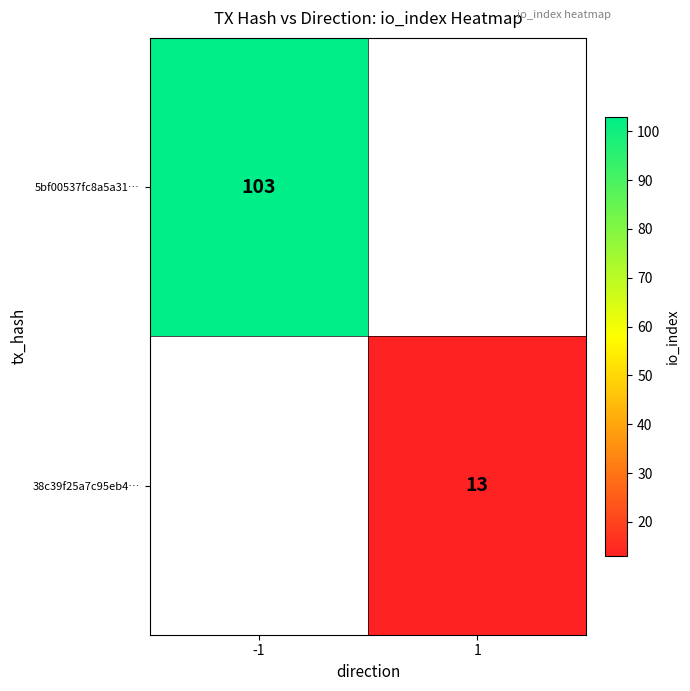

The value of 5bf00537fc8a5a31… at -1 is 59.1. True or false?

False